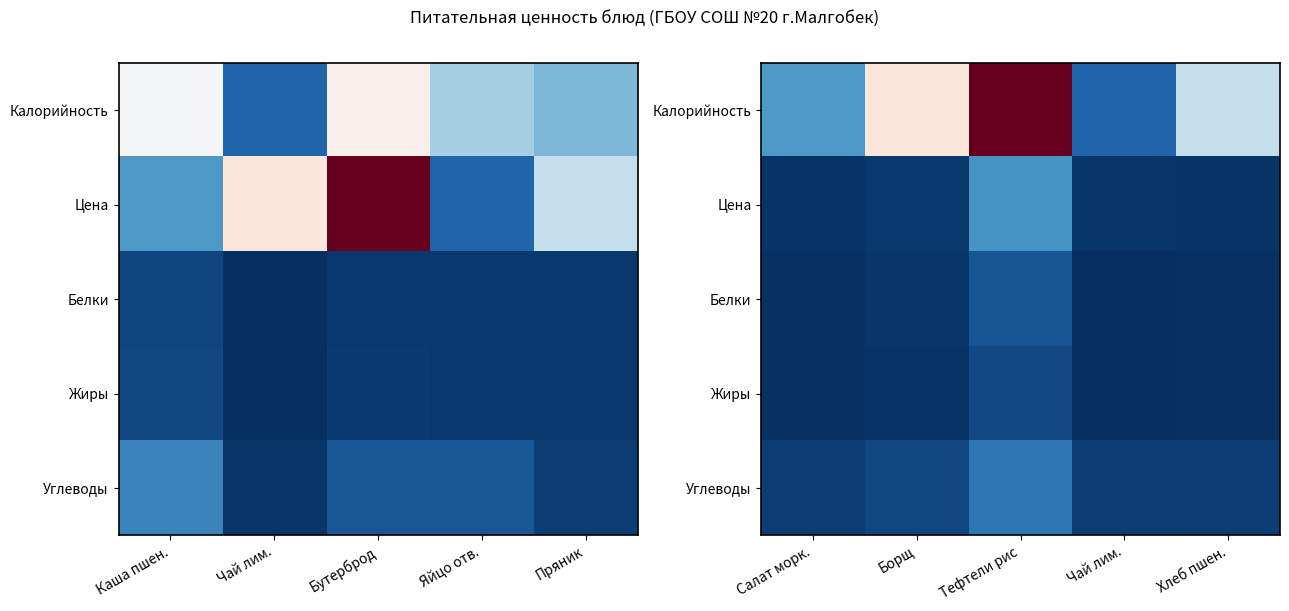

What is the maximum value for Белки?

-0.9